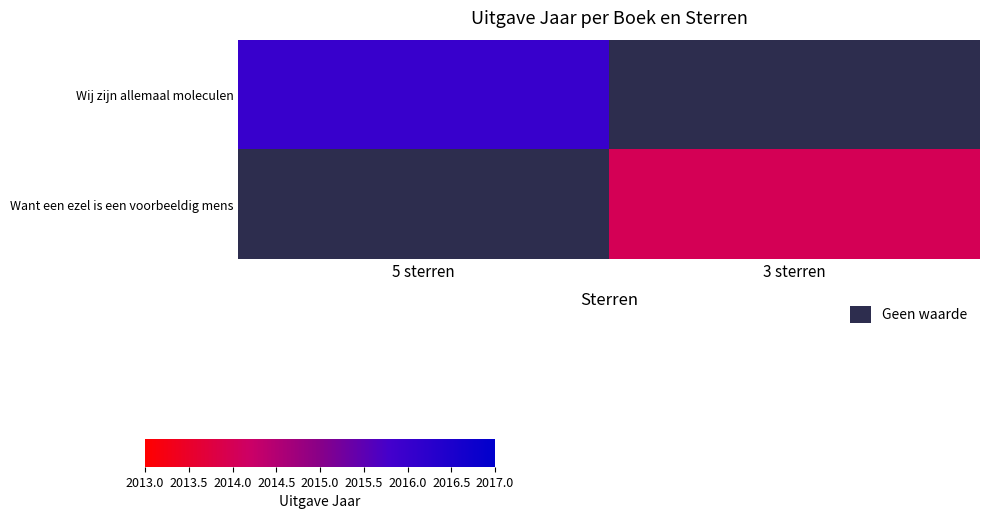

Which label corresponds to the largest value in the chart?

5 sterren